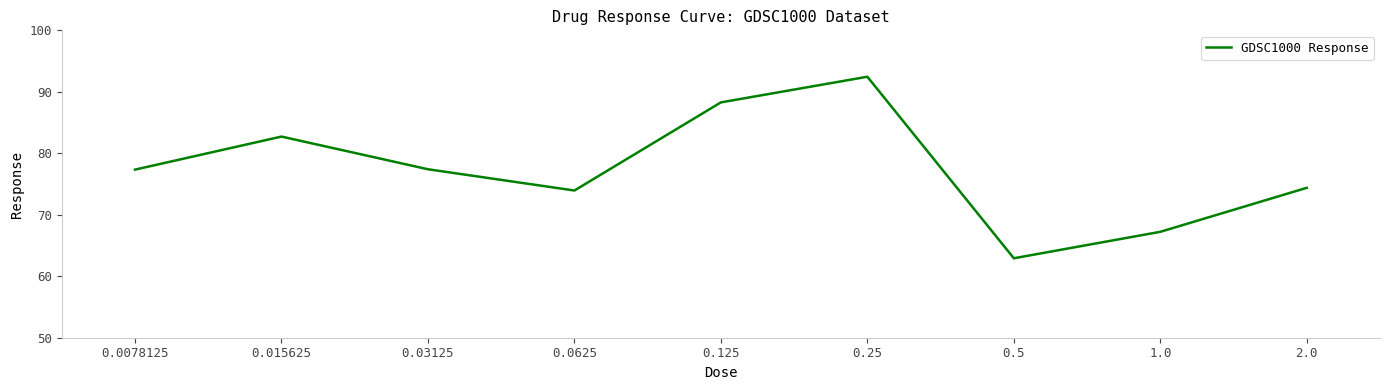

How many values exceed 77?

5